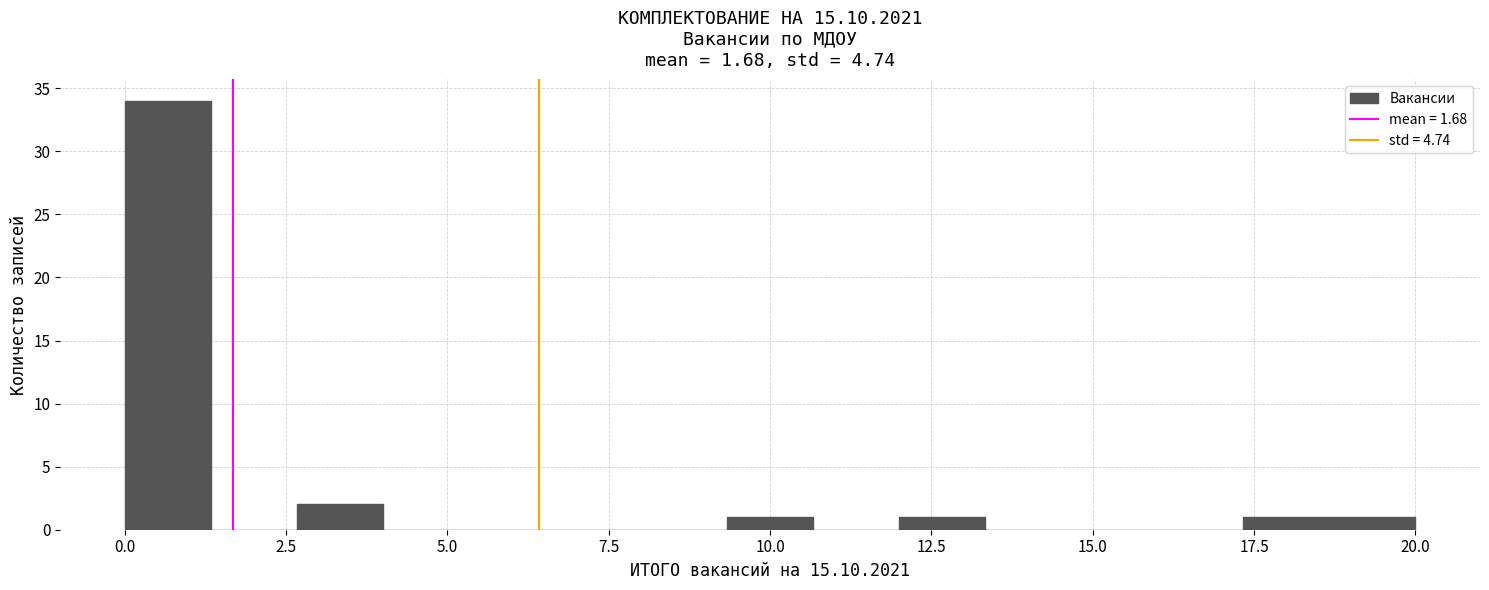

Around what value on the x-axis is the tallest bar? Give the approximate position of its centre, as read against the axis.

0.5